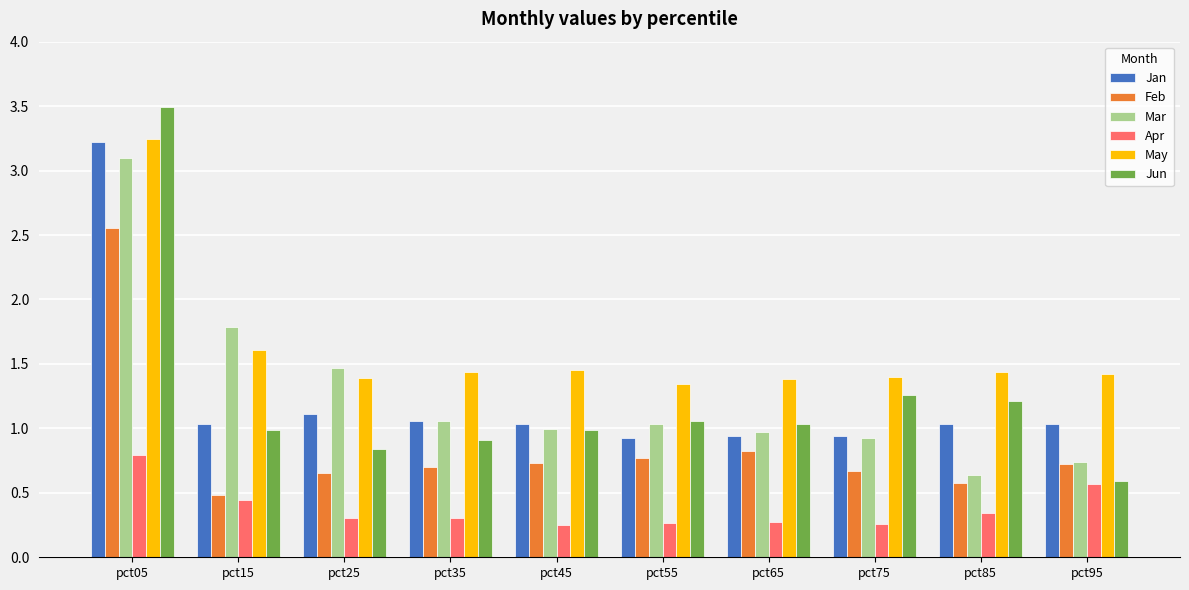

Where is Jun nearest to the value 2?

pct75